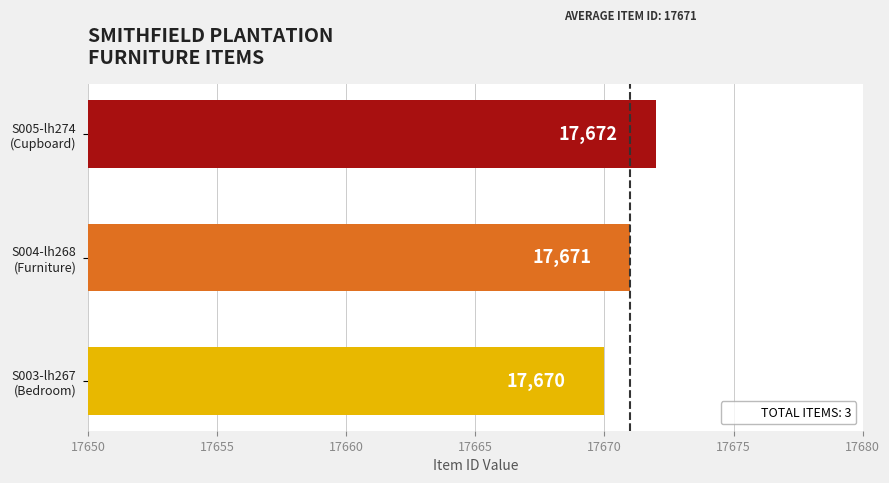

Where is the data nearest to the value 17671?

S004-lh268
(Furniture)